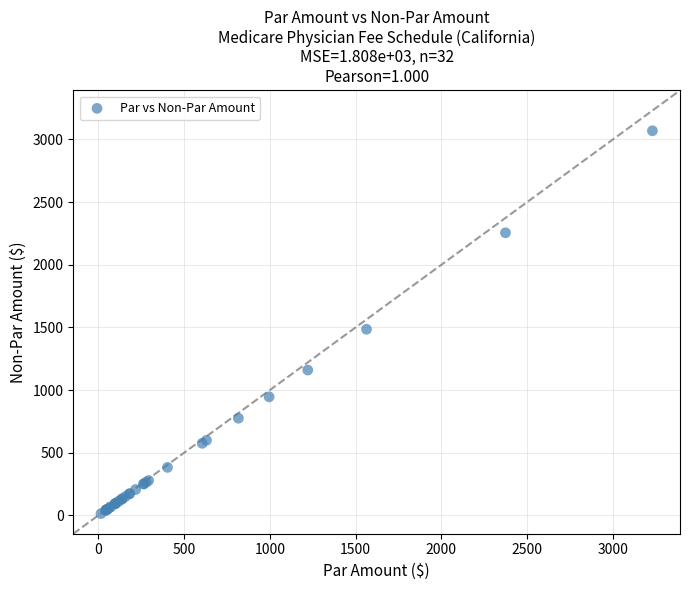

What Y value in the scatter plot is closest to 1541?

1485.3